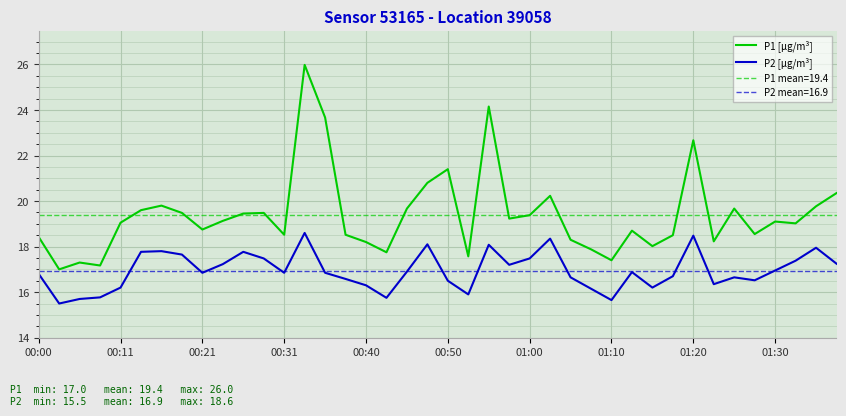

How many lines are shown in the chart?

2